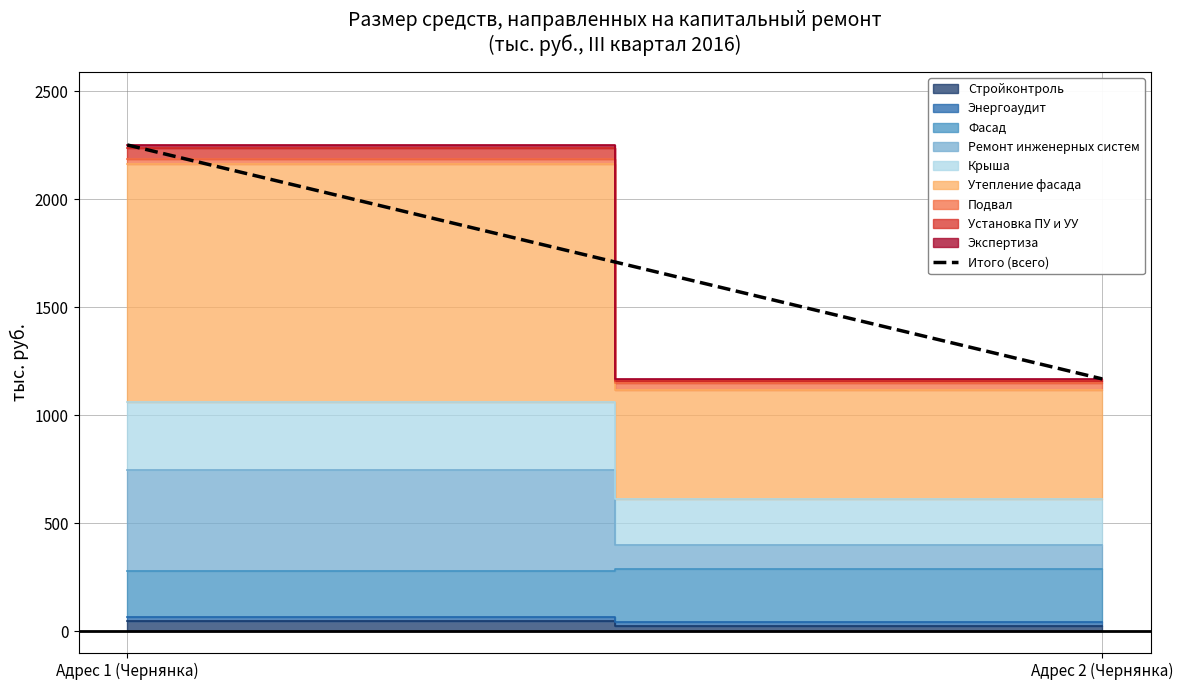

Which has a higher value, Адрес 1 (Чернянка) or Адрес 2 (Чернянка)?

Адрес 1 (Чернянка)